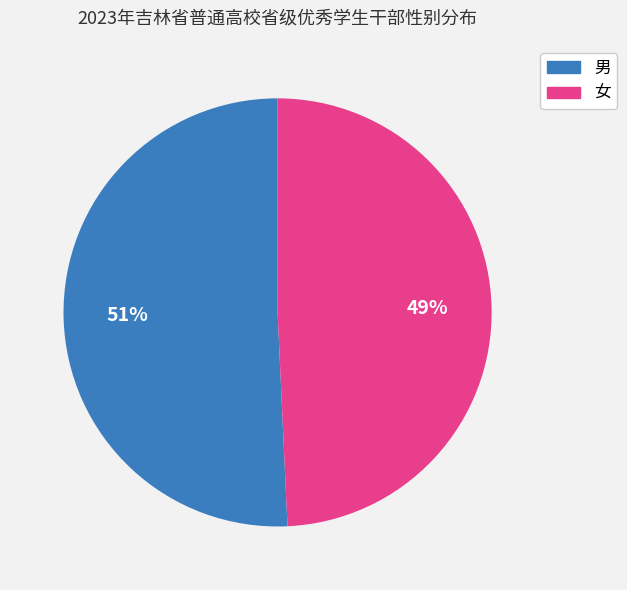

To the nearest percent, what is the average slice percentage?

50%